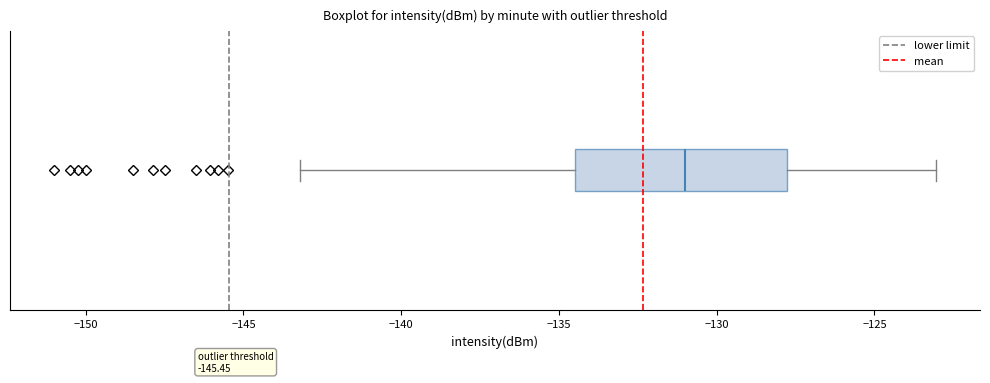

Transcribe this box plot: give where the median line is, the range the box spans, and where the two whiskers end, as read against the x-axis. The values are not printed on the chart, so give them approximately, as read against the axis.

median -131.0, box -134.5 to -128.0, whiskers -143.0 to -123.0